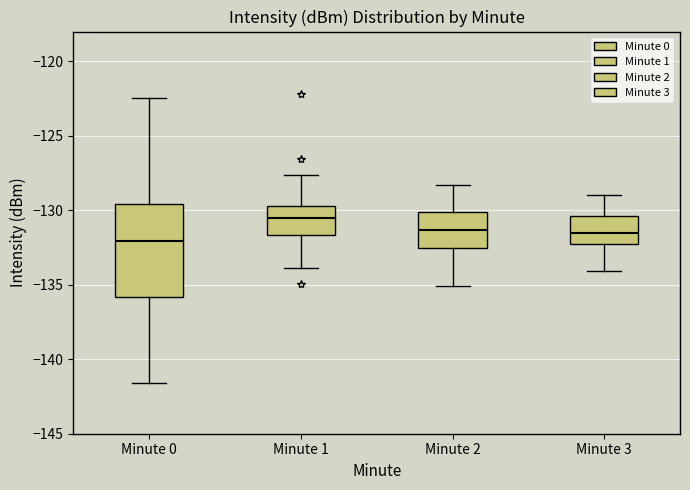

Which box has the highest median line?

Minute 1